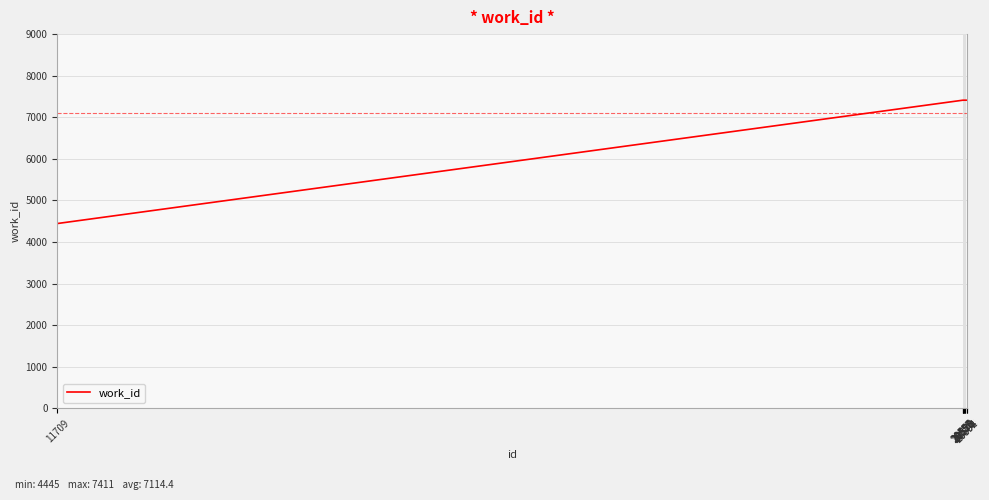

The chart shows a value of 12068 at 20555. True or false?

False